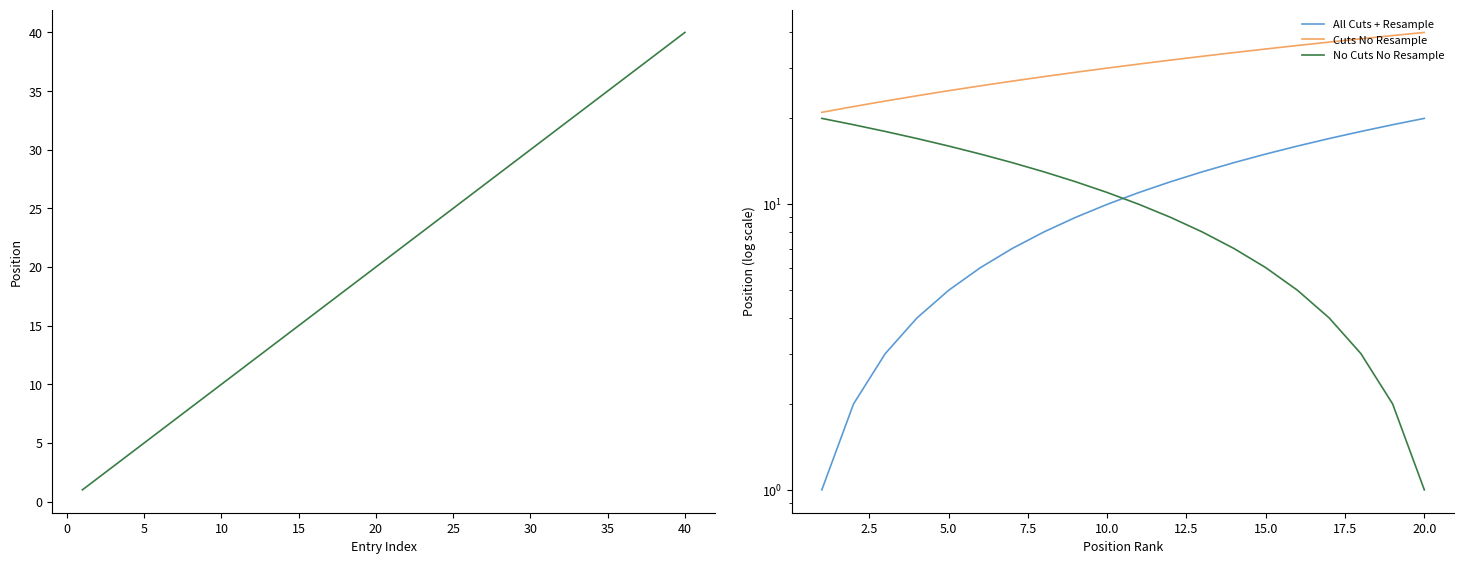

At 5, list the series in order from smallest to largest.

All Cuts + Resample, No Cuts No Resample, Cuts No Resample